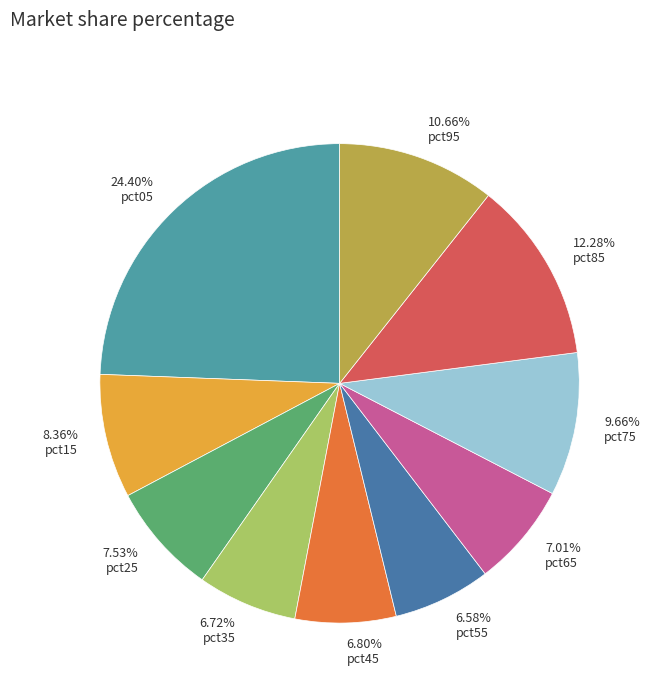

Which category has the biggest portion of the pie?

24.40% pct05